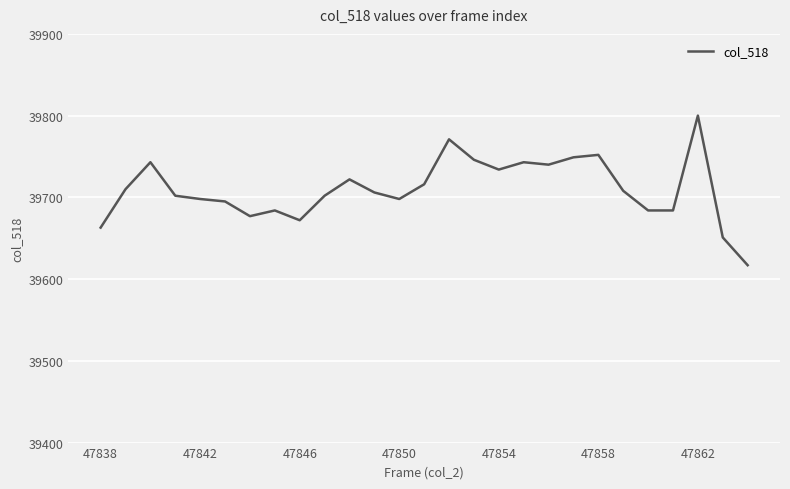

What is the difference between the maximum and minimum values?

183